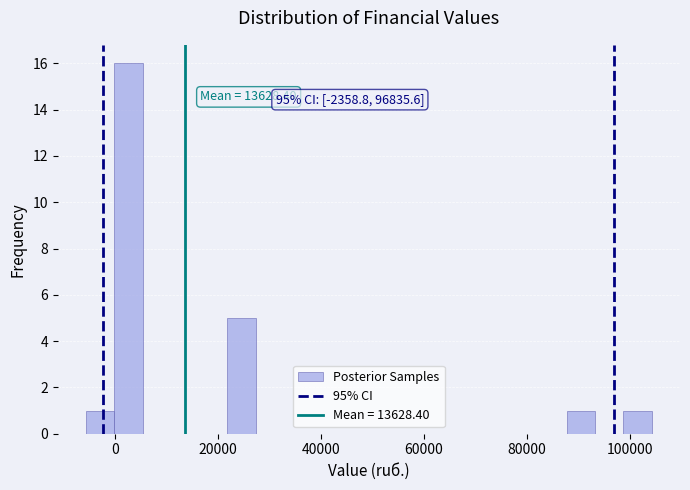

Around what value on the x-axis is the tallest bar? Give the approximate position of its centre, as read against the axis.

2000